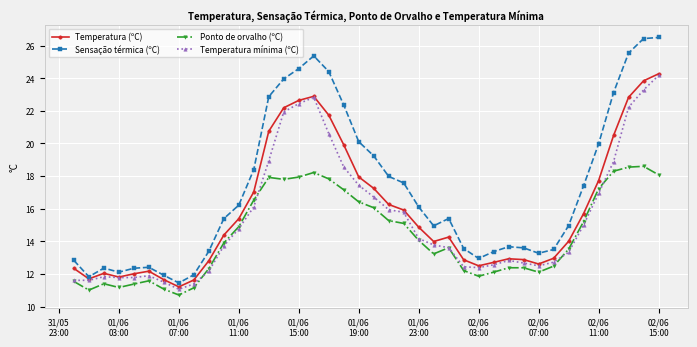

What is the greatest value displayed?

26.5